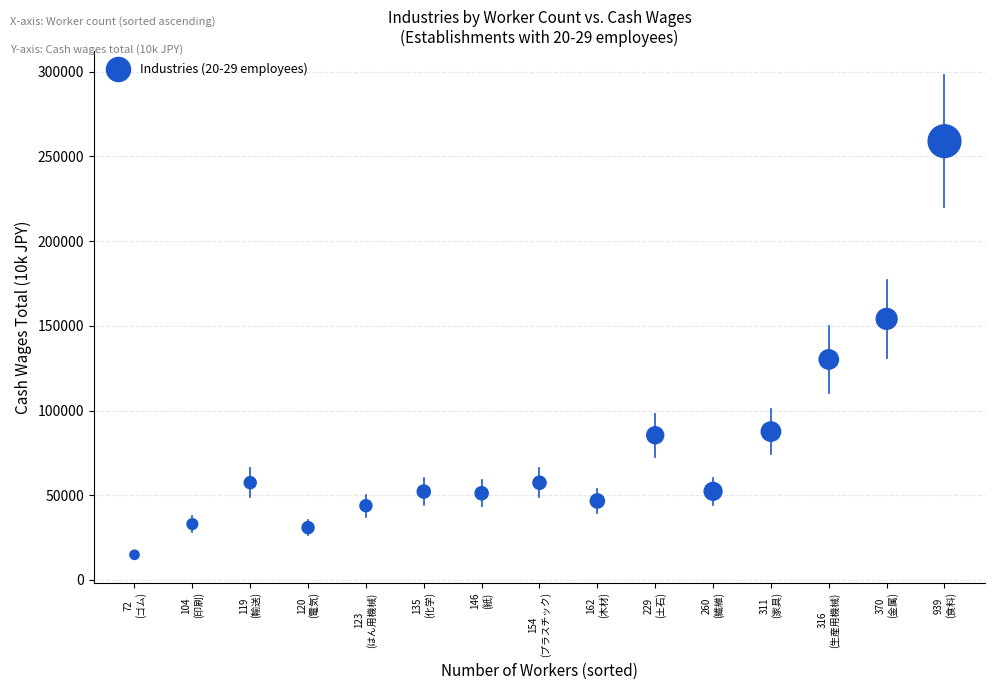

What Y value in the scatter plot is closest to 136932?

130159